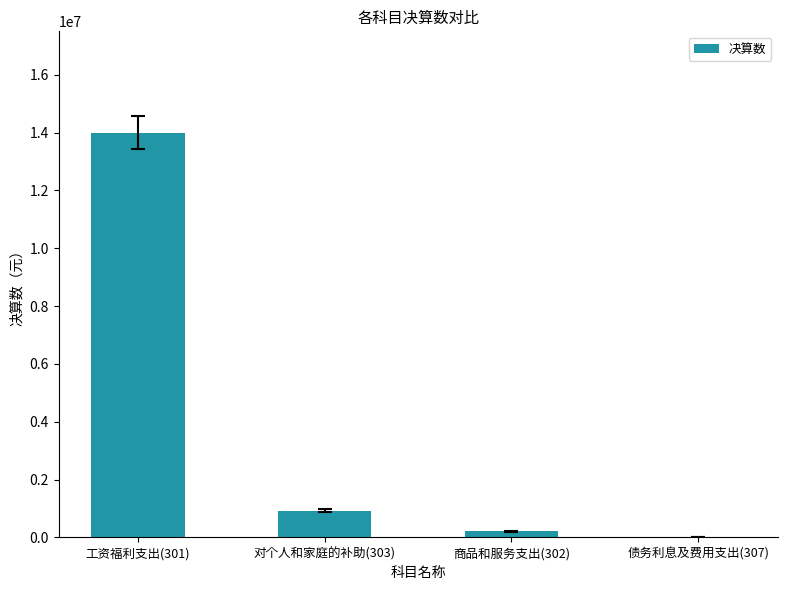

What is the difference between the values at 商品和服务支出(302) and 工资福利支出(301)?

13797601.2